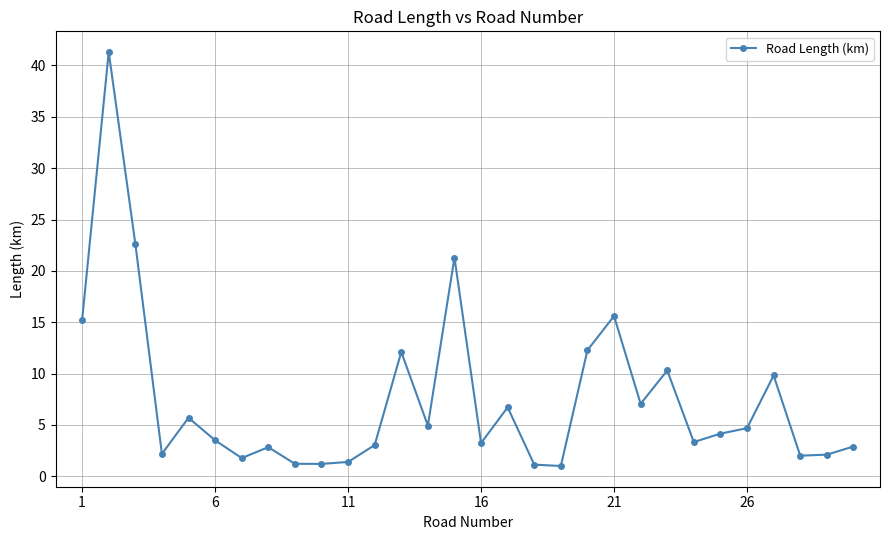

How many values are below 4?

15